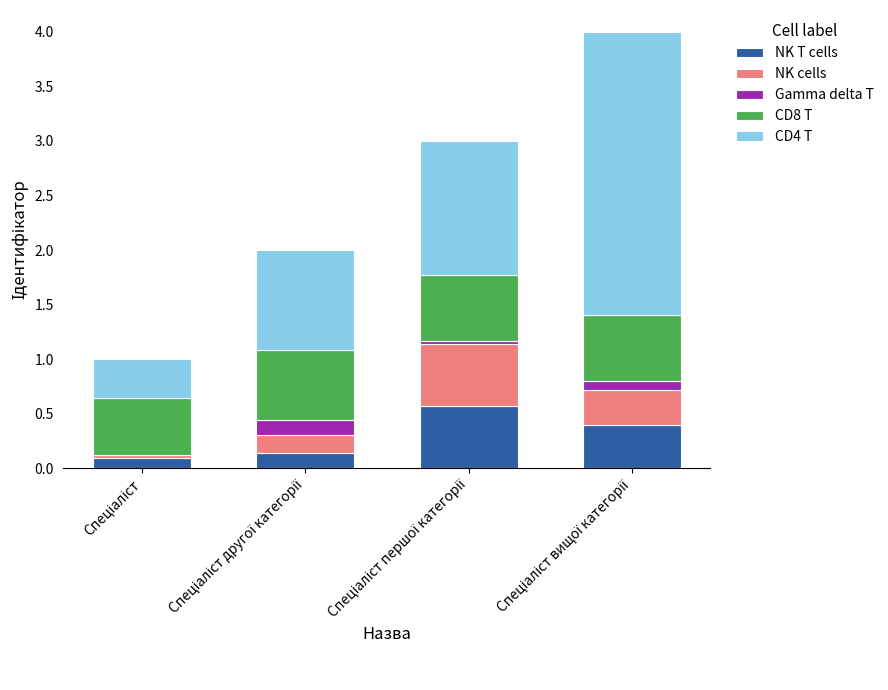

What is the sum of all NK T cells values?

1.2